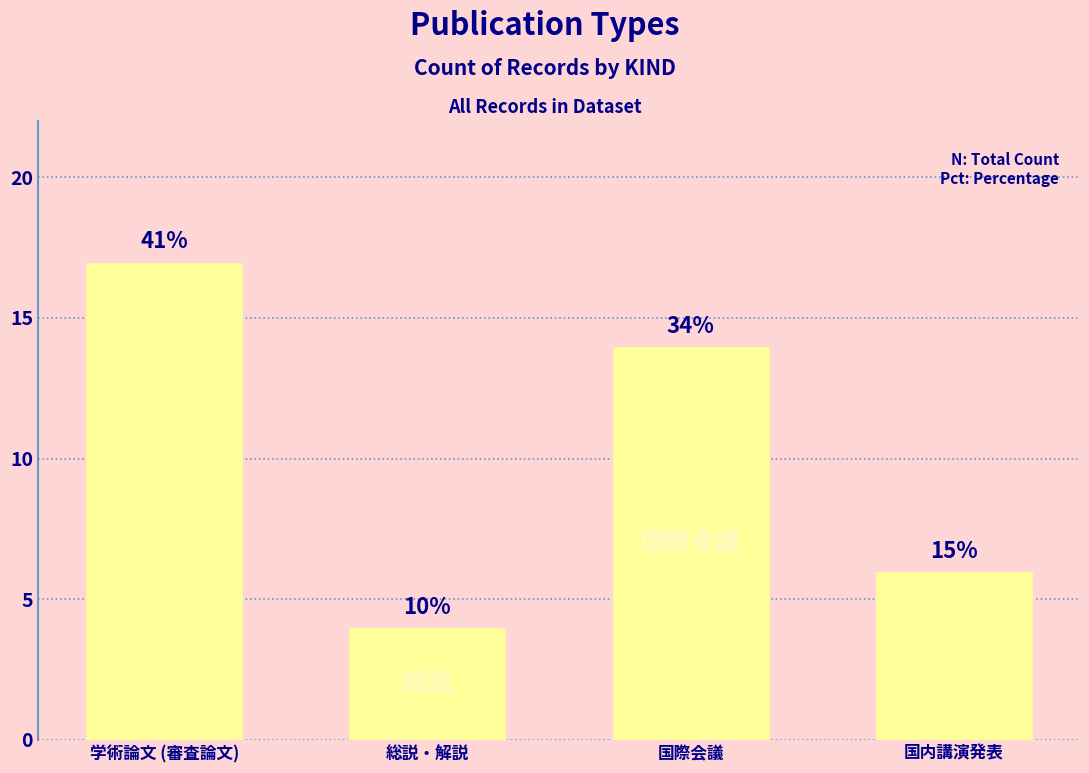

Reading left to right, what are all the values shown in this chart?

学術論文 (審査論文)=17	総説・解説=4	国際会議=14	国内講演発表=6